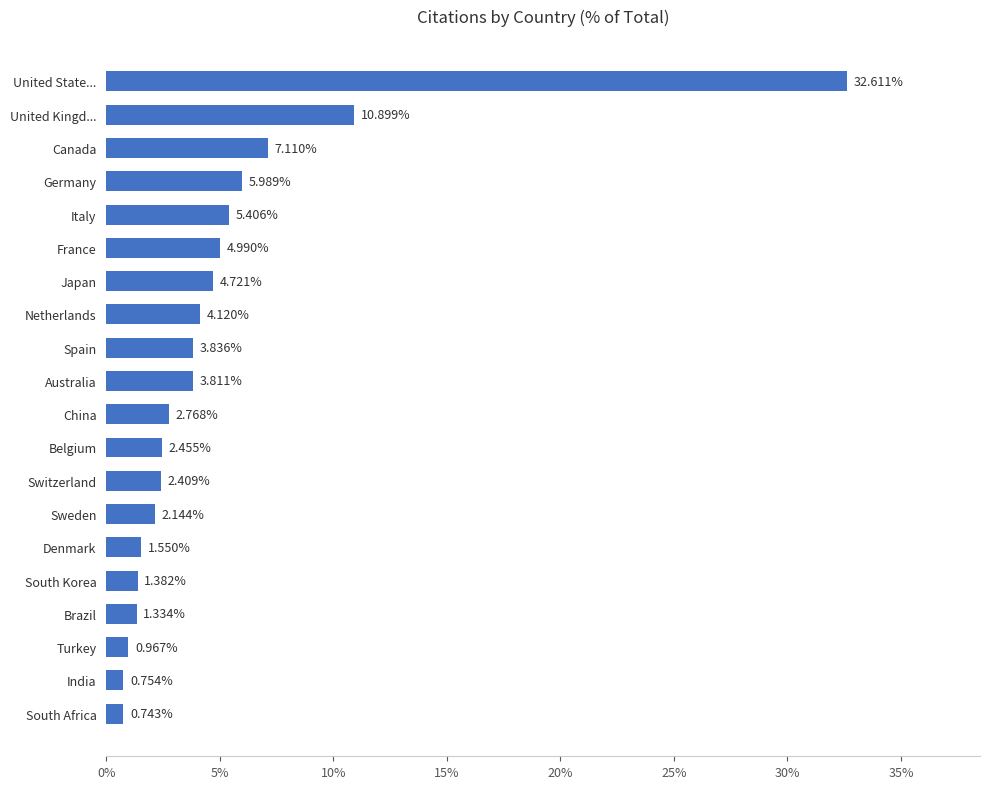

What is the maximum value shown in the chart?

32.6